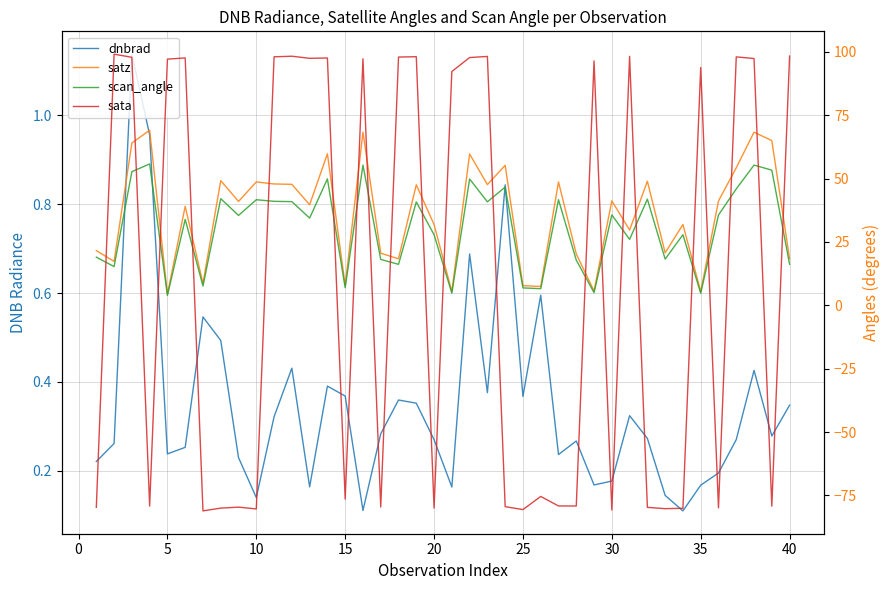

How many interior local peaks does the scan_angle series have?

14